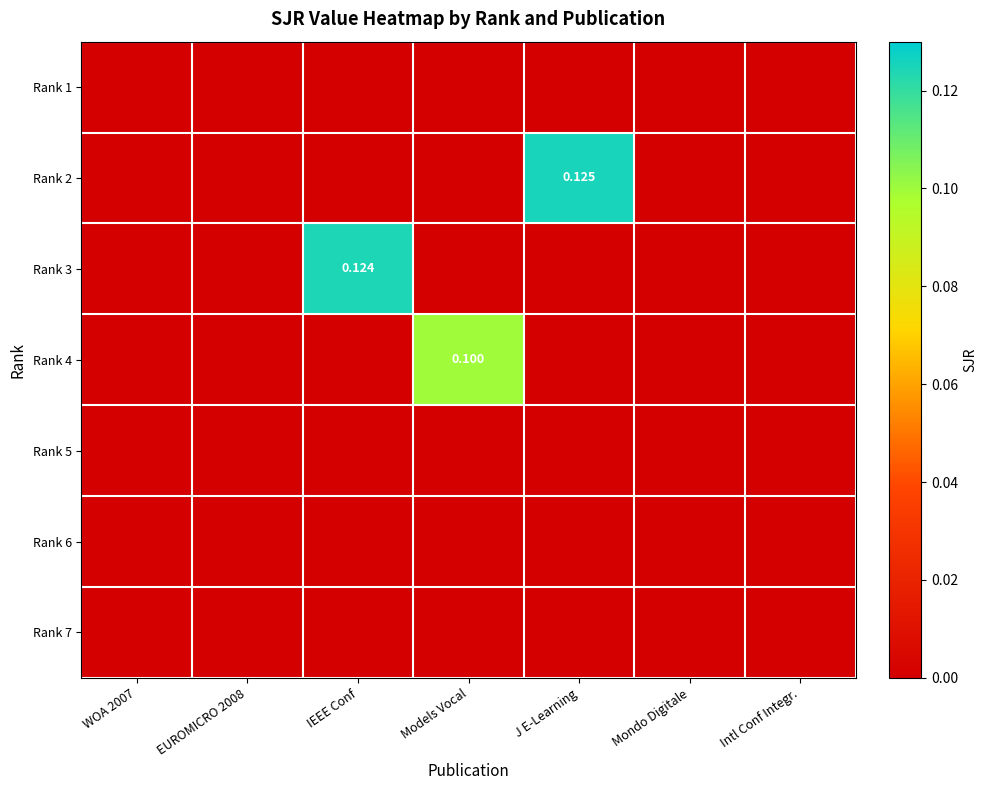

Count the number of data series in this chart.

7